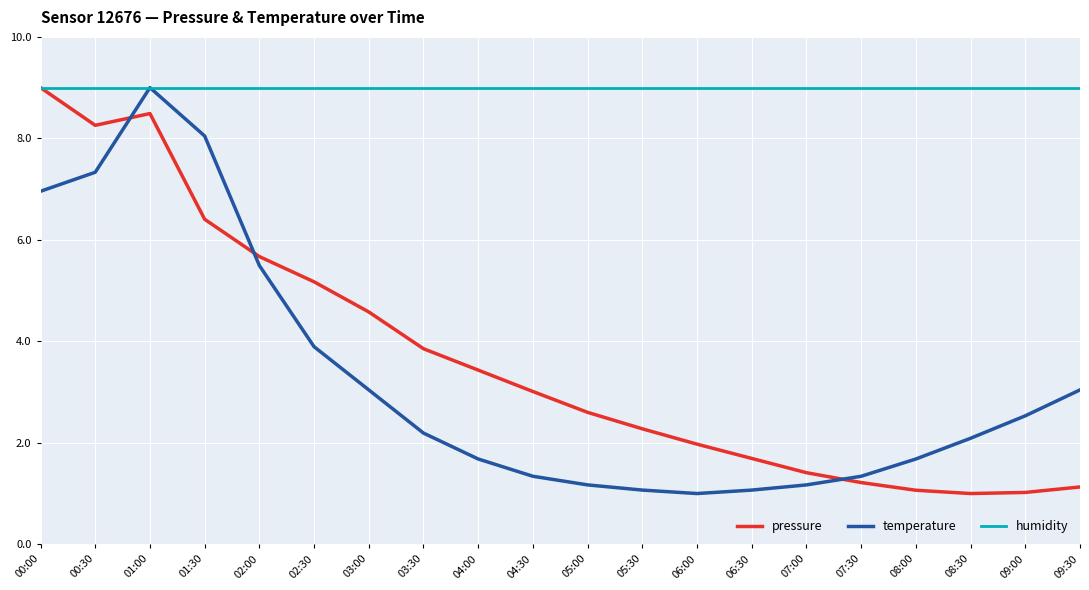

What is the minimum value shown in the chart?

1.0